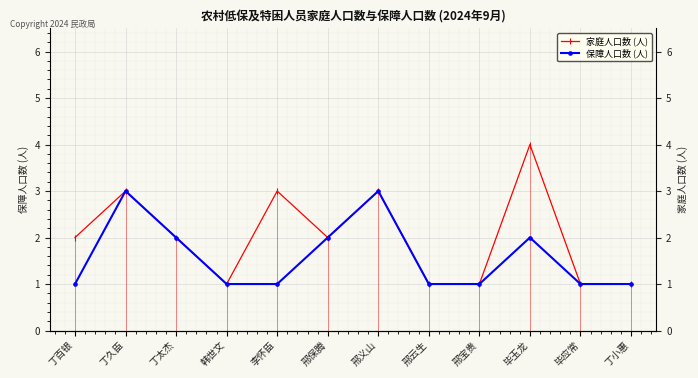

What is the sum of the 家庭人口数 (人) values at 邢保腾 and 毕玉龙?

6